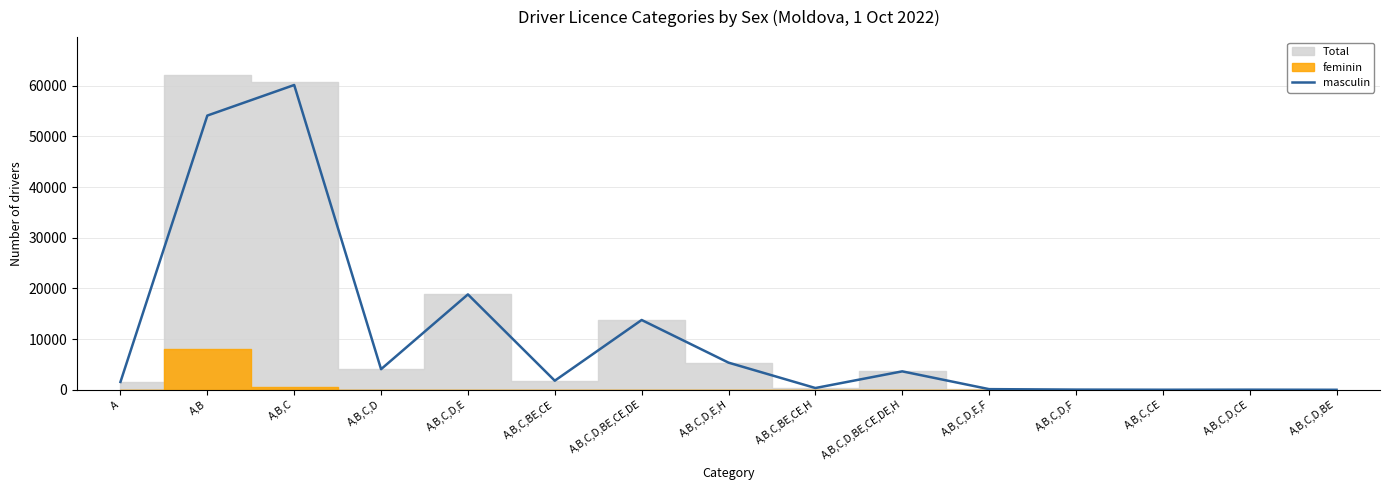

What is the sum of all values?

163888